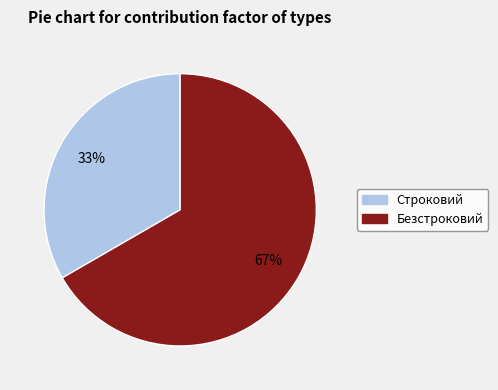

To the nearest percent, what is the average slice percentage?

50%